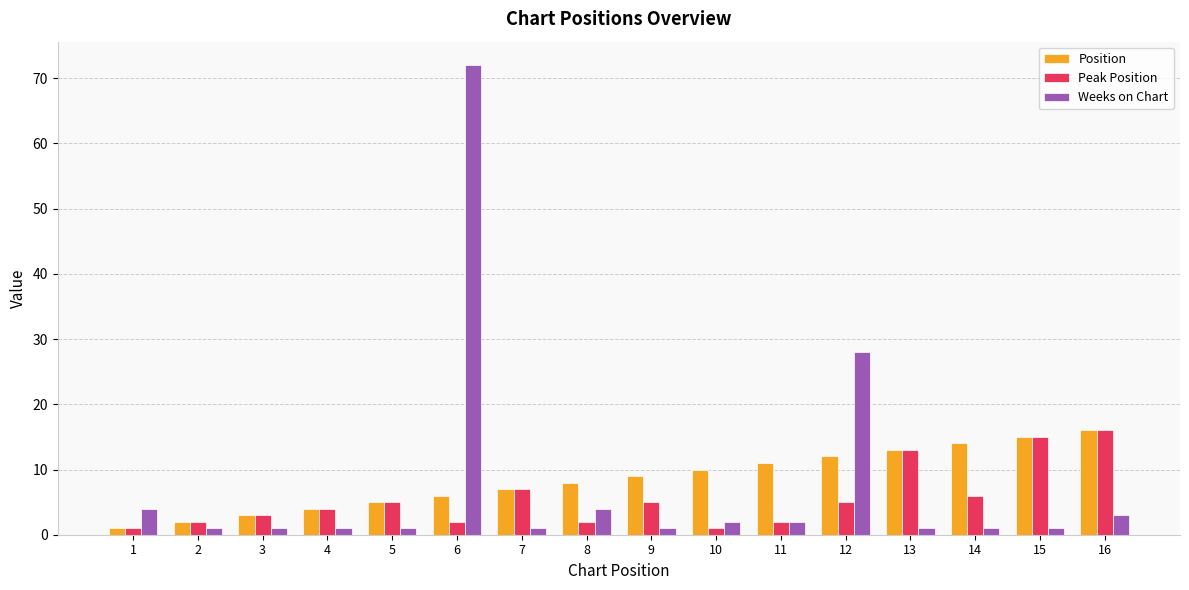

At which category is the sum across all series the highest?

6